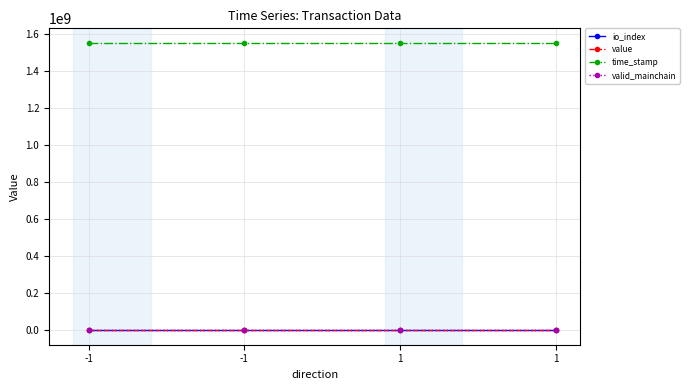

At which category does io_index reach its first local valley?

1